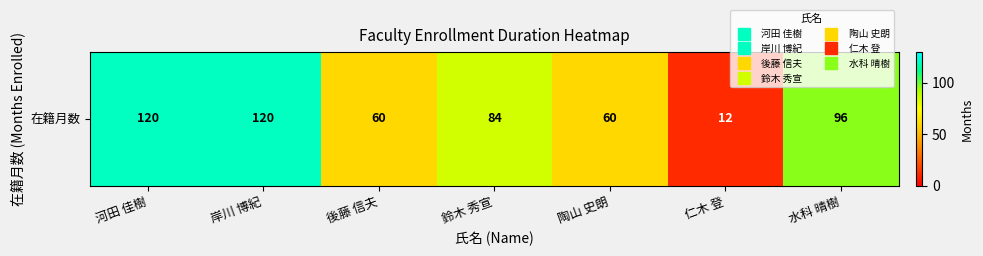

What is the change in value from 河田 佳樹 to 仁木 登?

-108